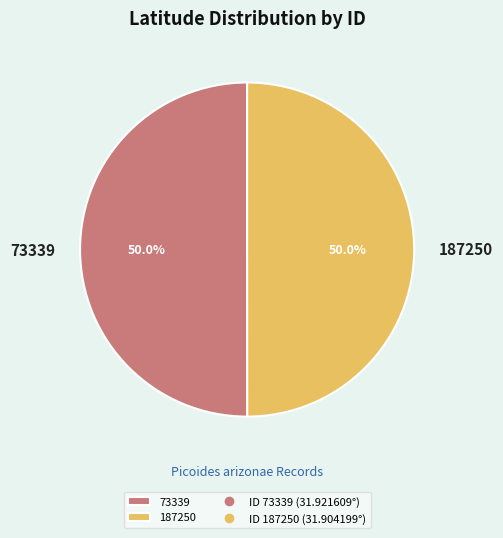

Is it true that 73339 is 50% of the pie?

True